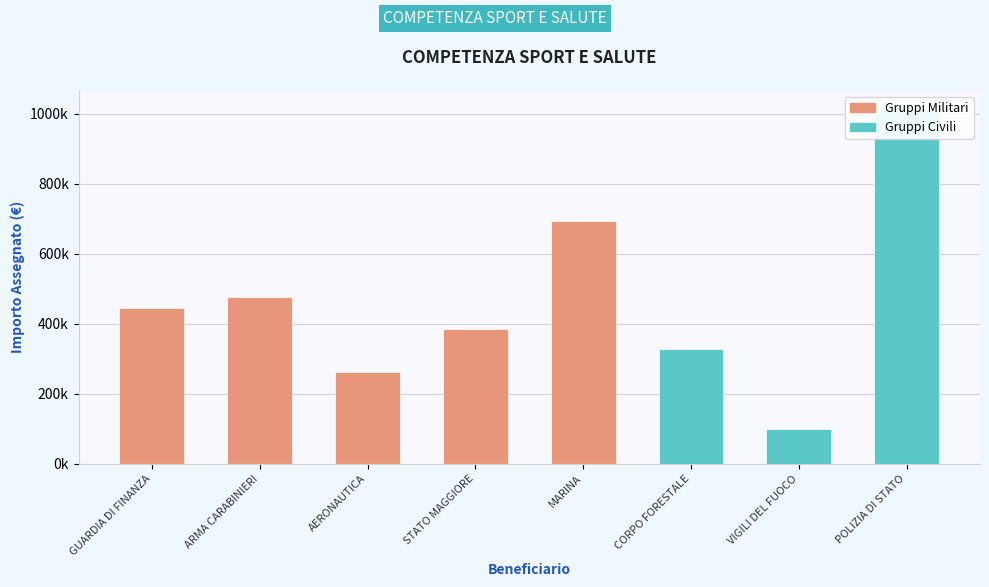

True or false: the data shows 98601.1 at VIGILI DEL FUOCO.

True